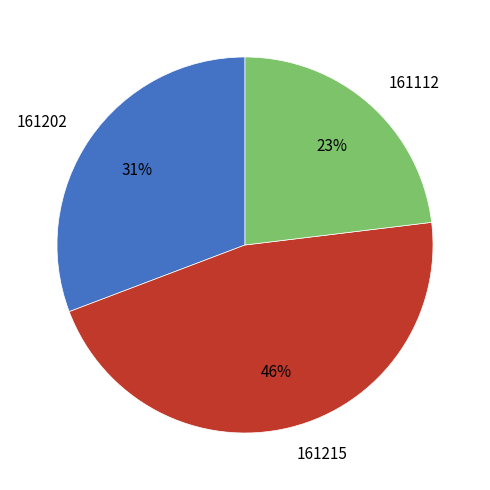

Rank the categories by value from highest to lowest.

161215, 161202, 161112